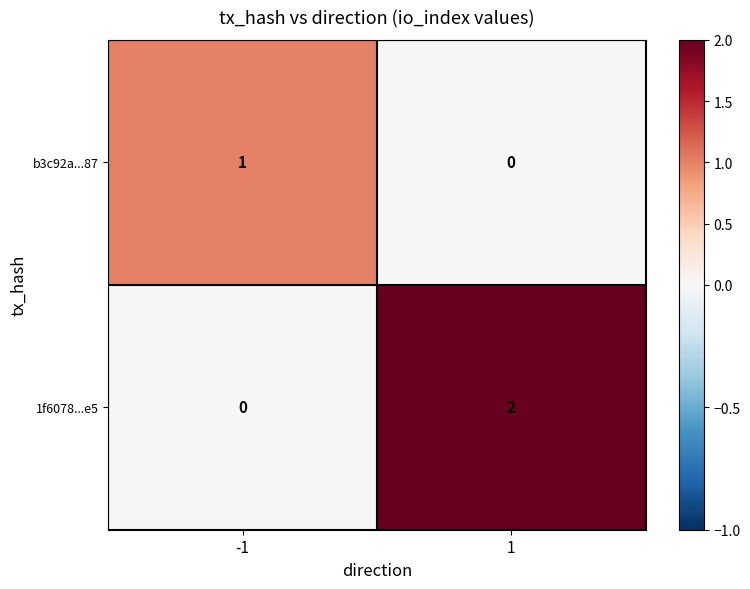

How many values in 1f6078...e5 are above zero?

1